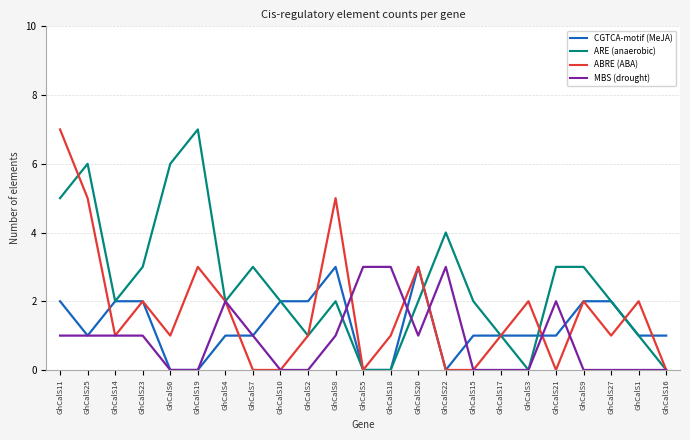

What is the spread (max minus min) of values at GhCalS16?

1